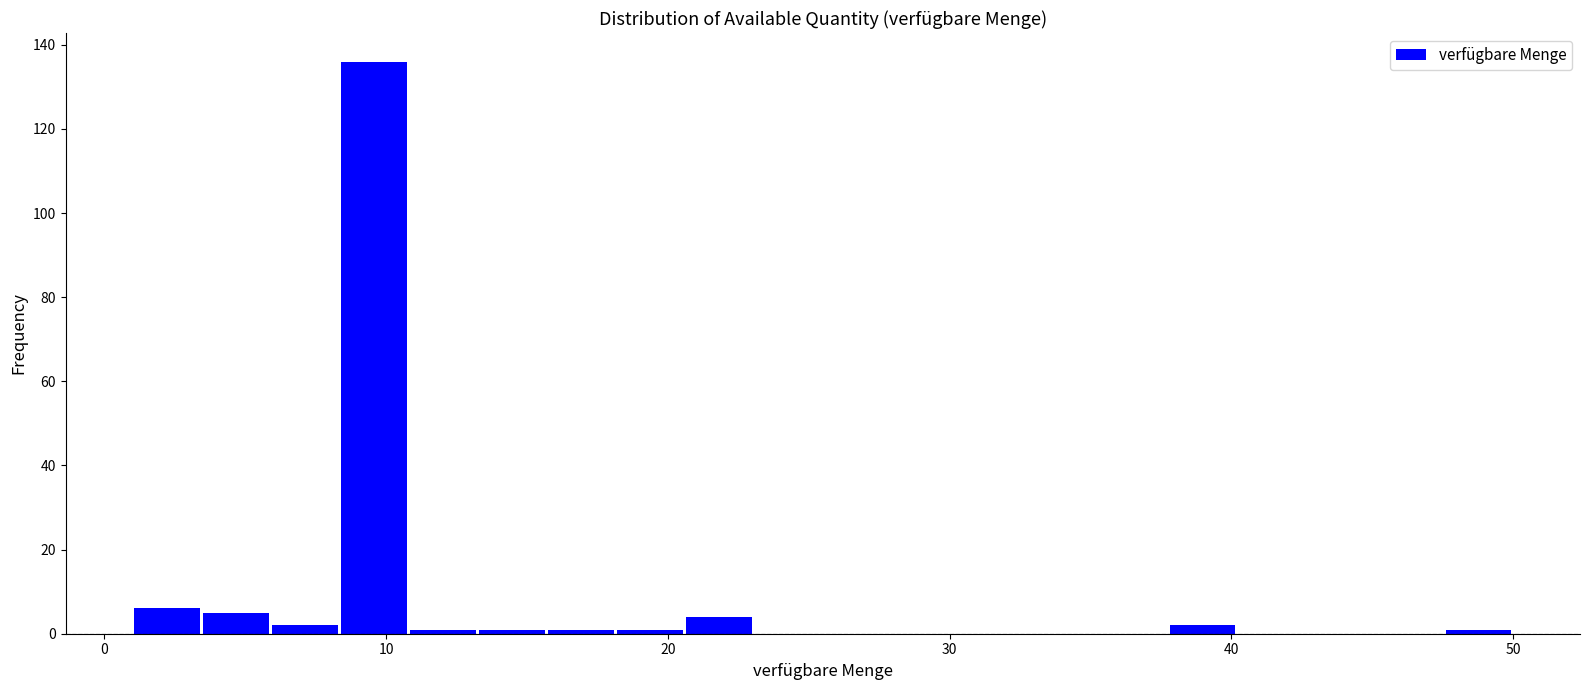

Read against the x-axis, roughly where is the centre of the tallest bar?

10